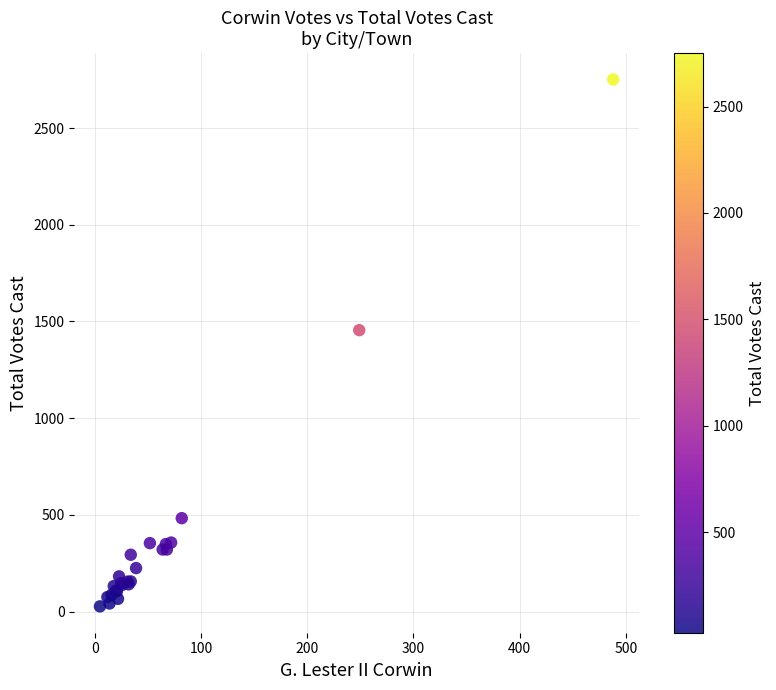

What Y value in the scatter plot is closest to 1389?

1455